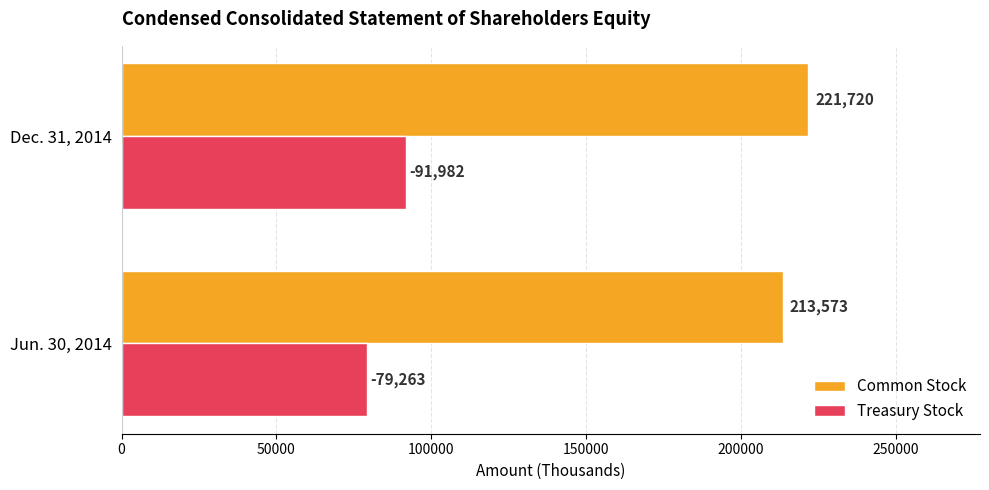

Which series has the largest total across all categories?

Common Stock